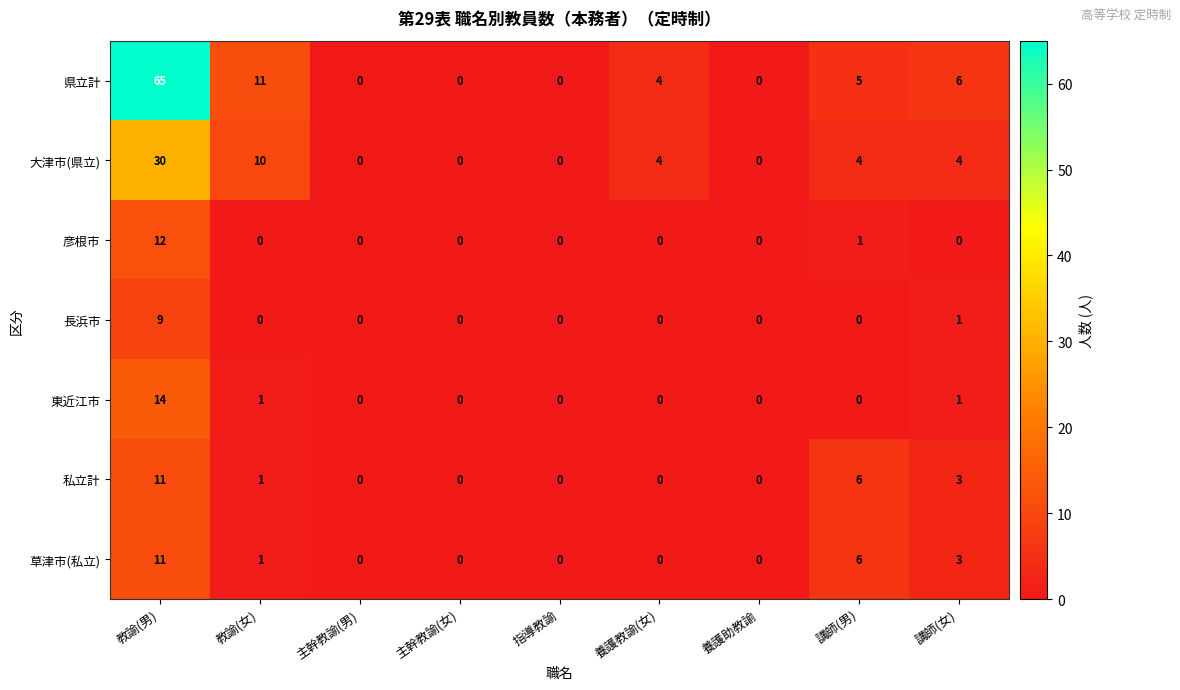

What is the total value across all series at 講師(男)?

22